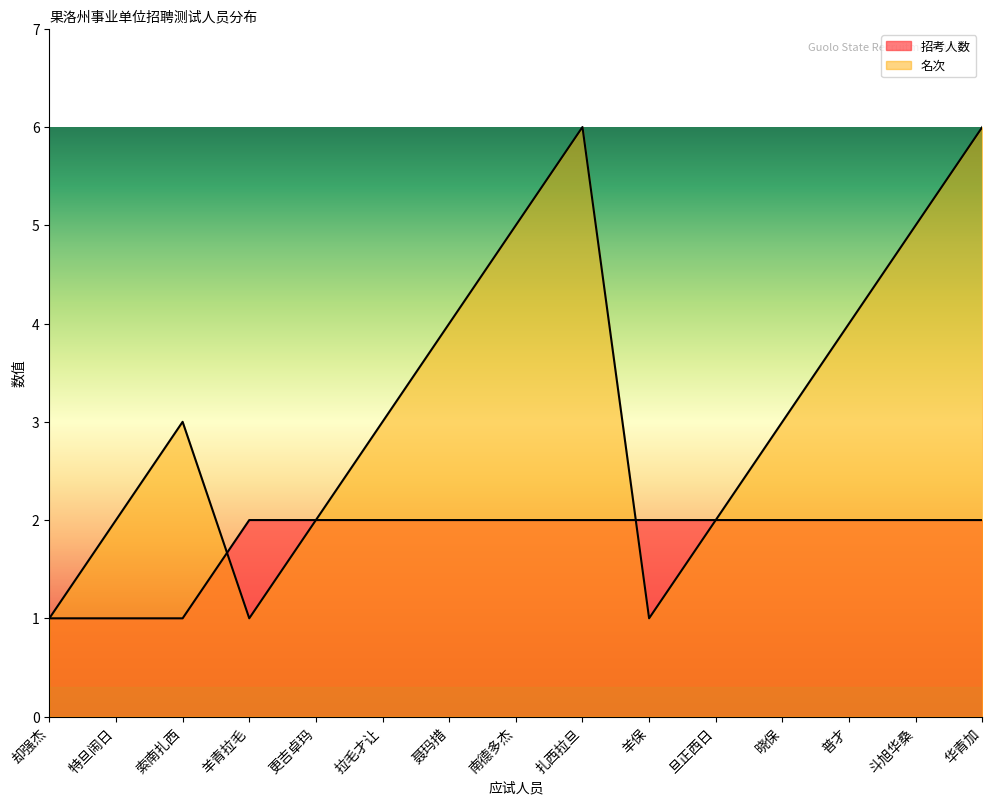

What position from the left is 拉毛才让?

6